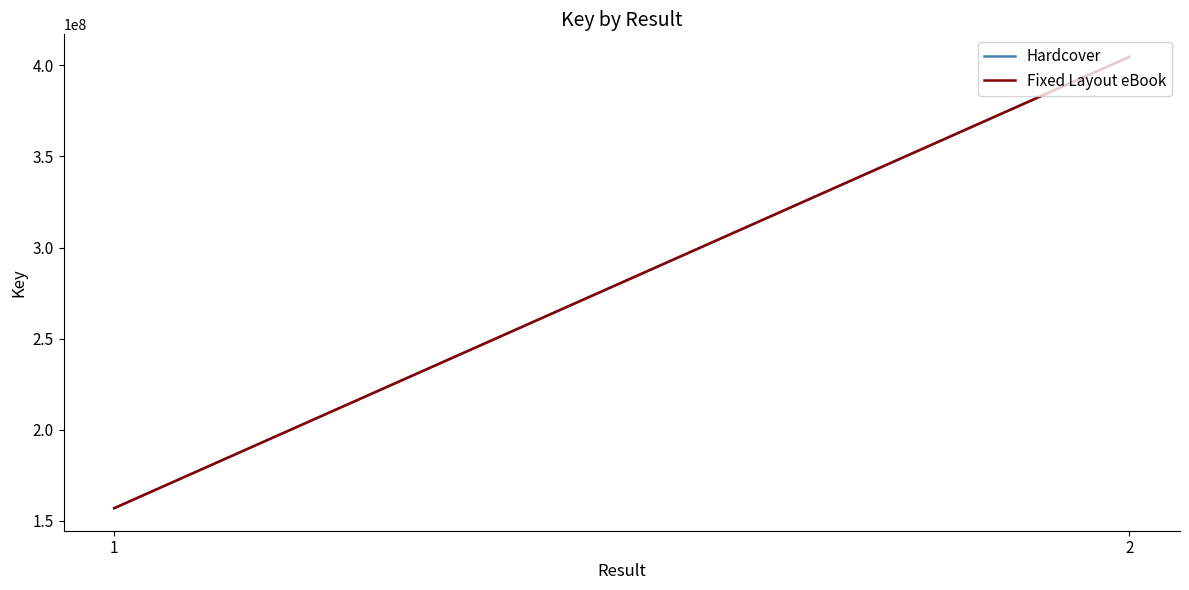

How many data points in Fixed Layout eBook are less than 404651849?

1